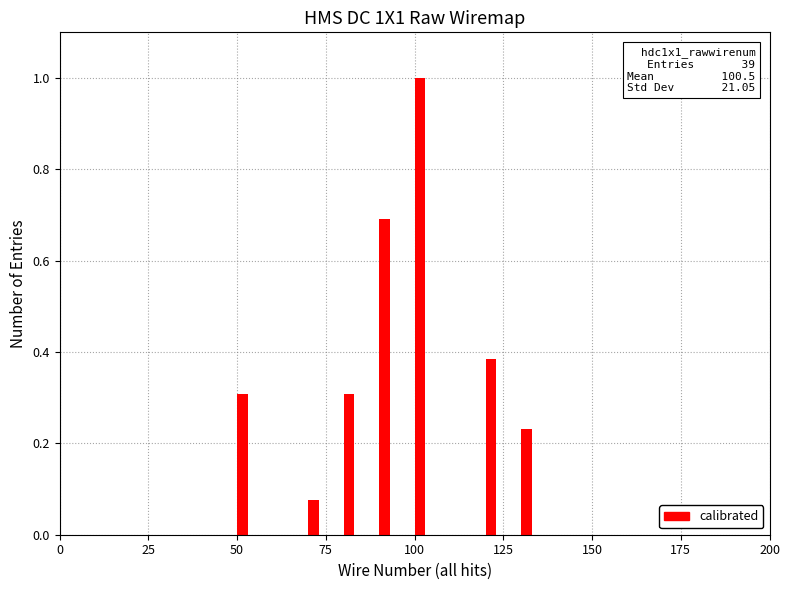

What is the greatest value displayed?

1.0